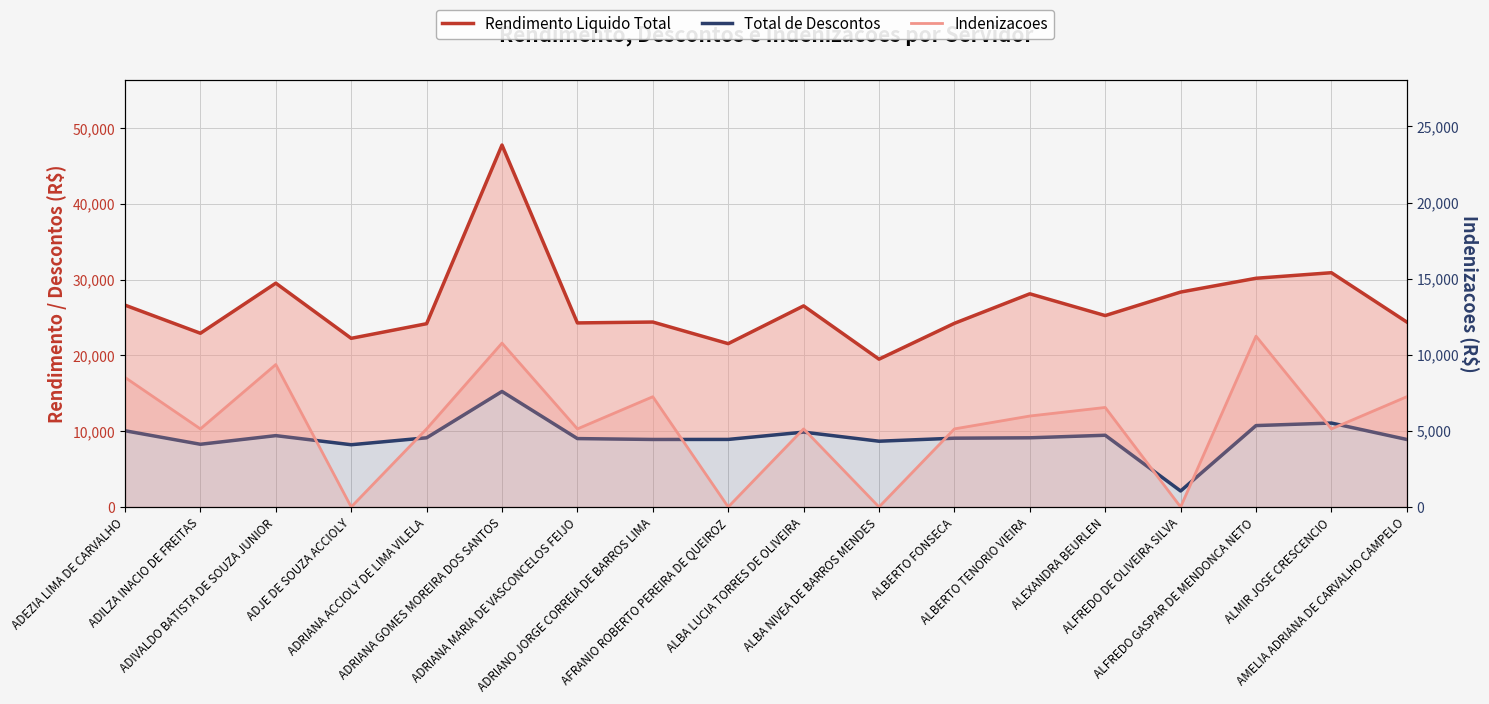

Is the value of Total de Descontos at ALBA LUCIA TORRES DE OLIVEIRA greater than the value of Indenizacoes at ALBERTO TENORIO VIEIRA?

Yes